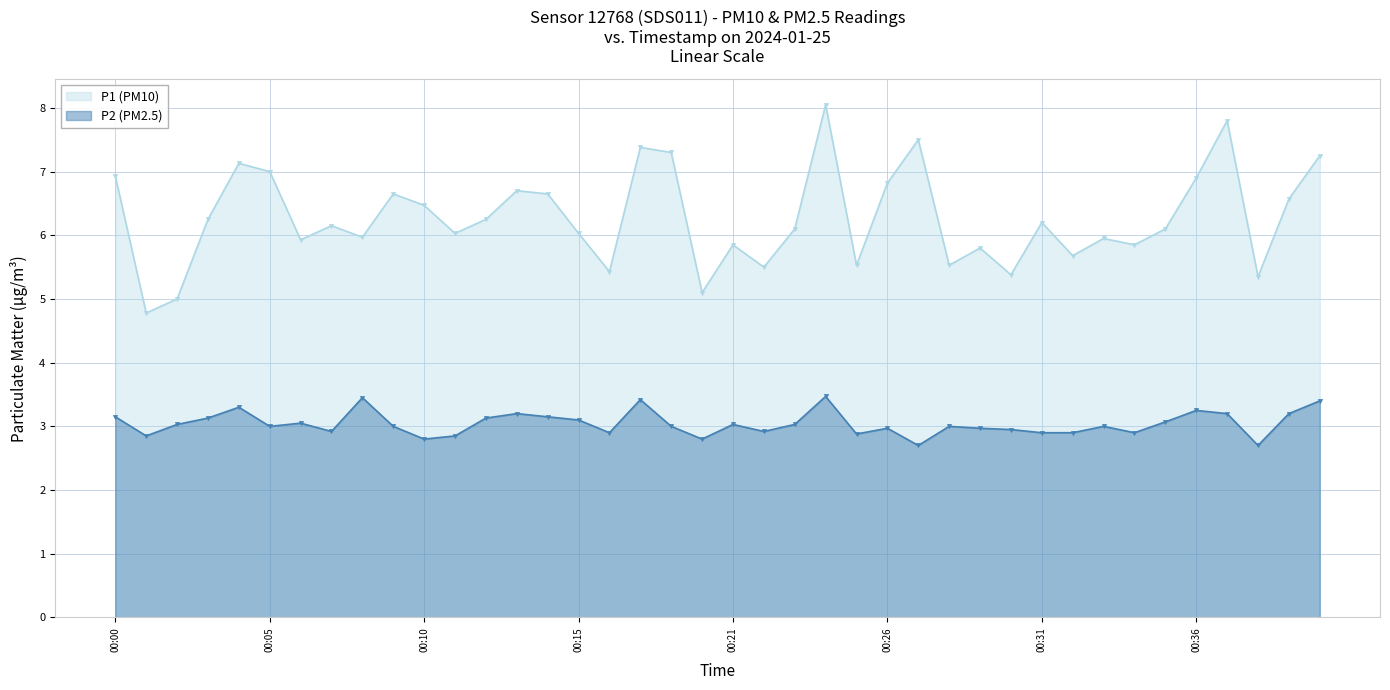

Reading right to left, transcribe all the data shown in this chart.

P1: 7.2	6.6	5.3	7.8	6.9	6.1	5.8	6.0	5.7	6.2	5.4	5.8	5.5	7.5	6.8	5.5	8.1	6.1	5.5	5.8	5.1	7.3	7.4	5.4	6.0	6.7	6.7	6.2	6.0	6.5	6.7	6.0	6.2	5.9	7.0	7.1	6.2	5.0	4.8	6.9
P2: 3.4	3.2	2.7	3.2	3.2	3.1	2.9	3.0	2.9	2.9	3.0	3.0	3.0	2.7	3.0	2.9	3.5	3.0	2.9	3.0	2.8	3.0	3.4	2.9	3.1	3.1	3.2	3.1	2.9	2.8	3.0	3.5	2.9	3.0	3.0	3.3	3.1	3.0	2.9	3.1